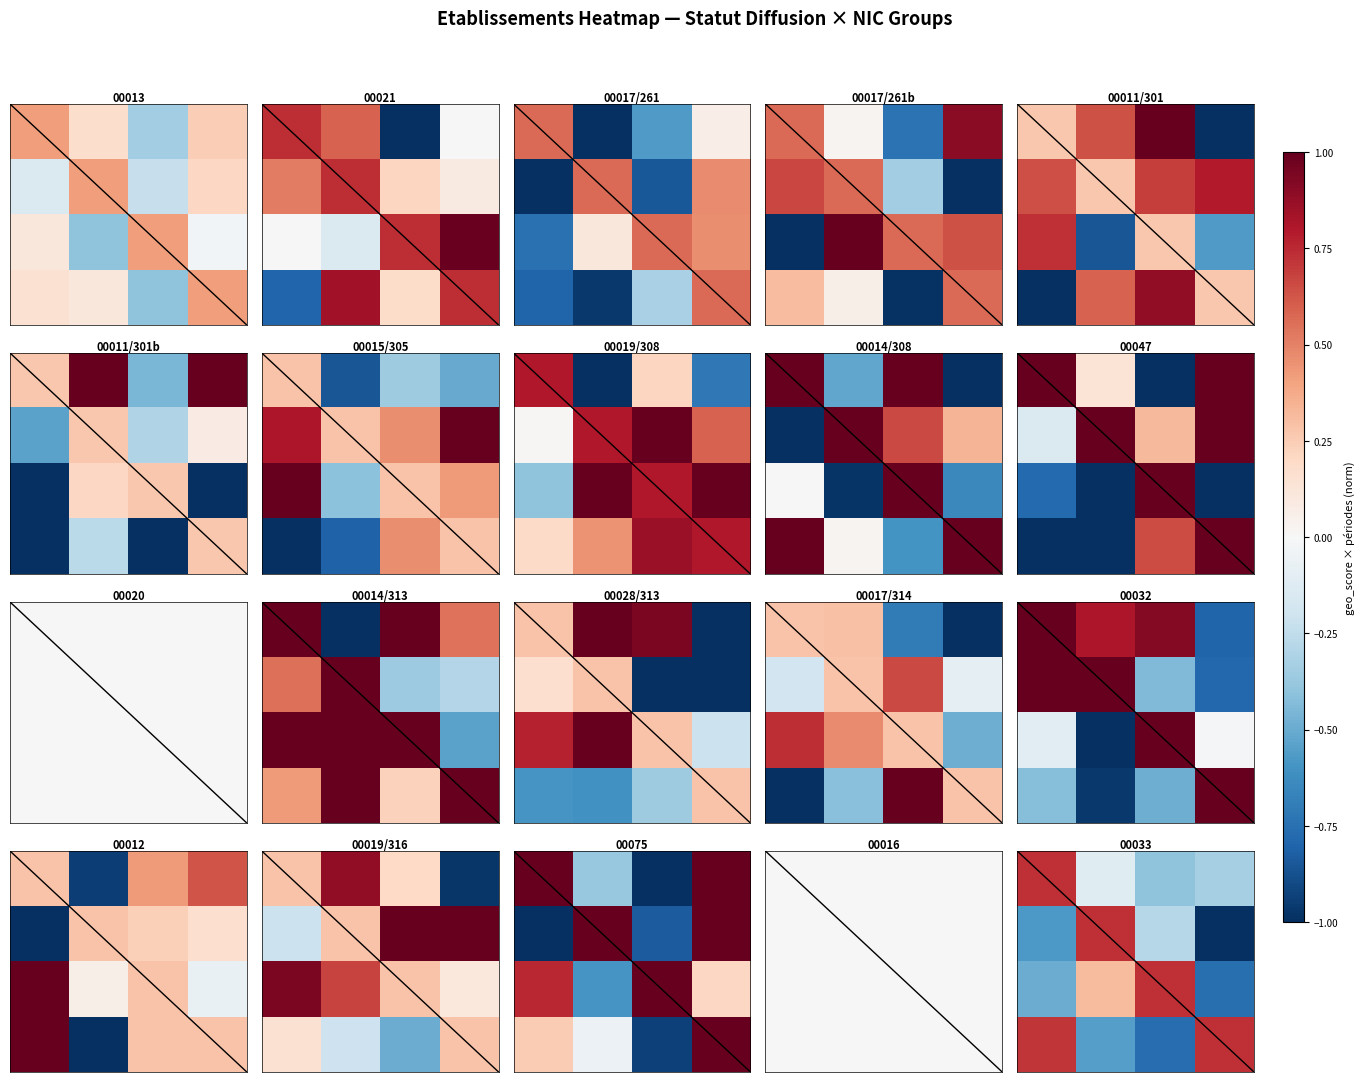

At how many categories does at least one series exceed -1?

4